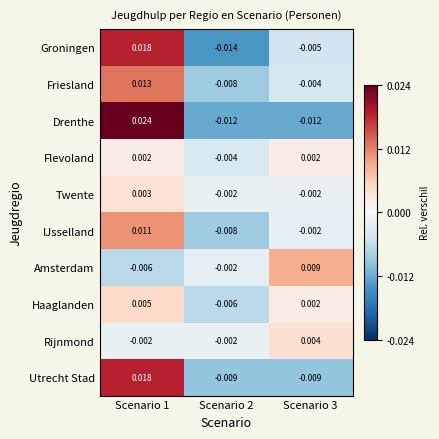

At which category is the sum across all series the highest?

Scenario 1